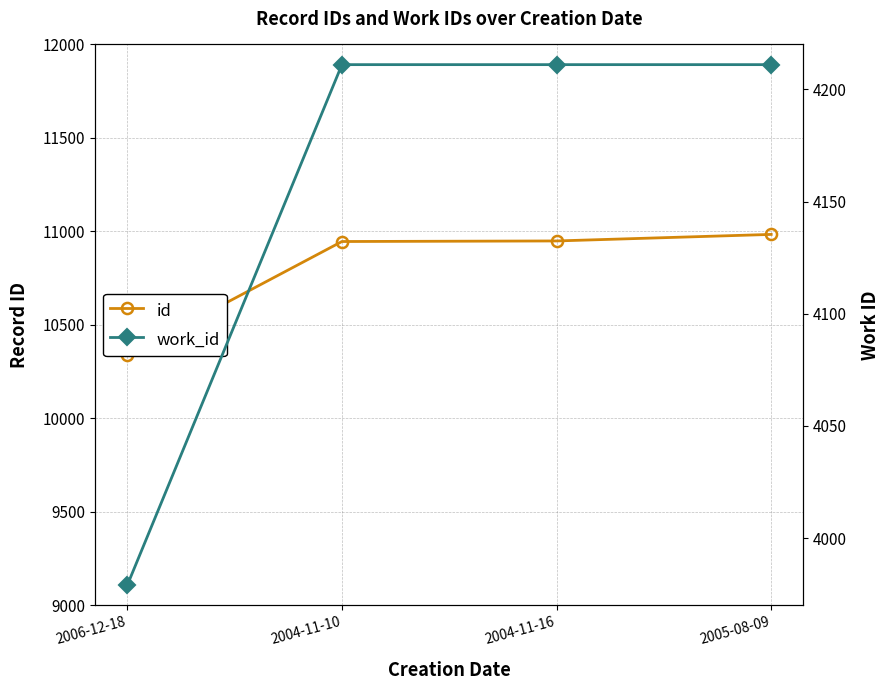

Reading left to right, extract all data points from this chart.

id: 2006-12-18=10338	2004-11-10=10946	2004-11-16=10949	2005-08-09=10984
work_id: 2006-12-18=3979	2004-11-10=4211	2004-11-16=4211	2005-08-09=4211